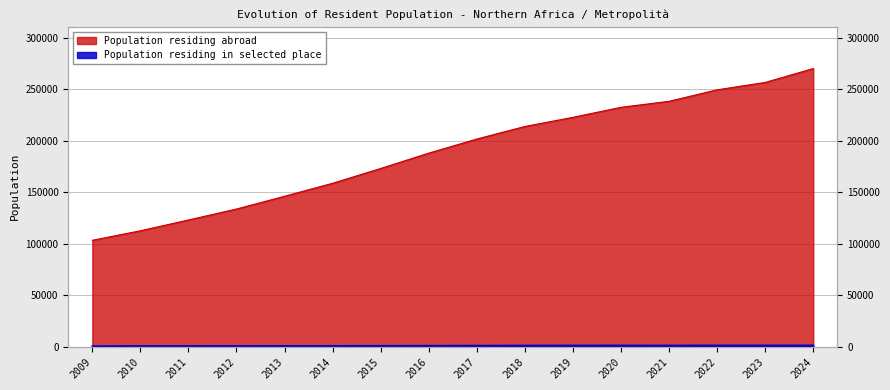

Reading right to left, what are all the values shown in this chart?

Population residing abroad: 270124	256633	249449	238306	232453	222734	213842	201654	187951	173050	158671	146049	133654	122992	112502	103269
Population residing in selected place: 1202	1186	1175	1092	1133	1120	1077	992	917	824	754	739	699	659	609	504